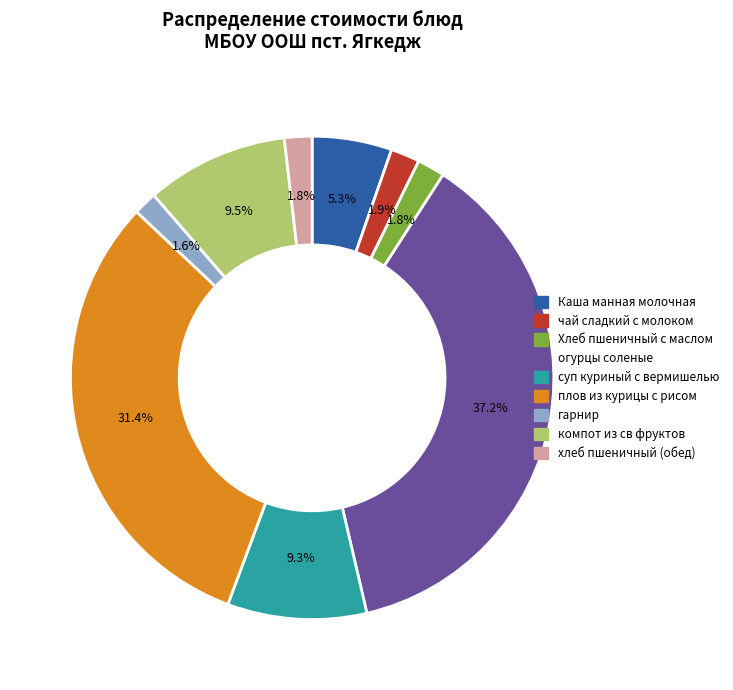

To the nearest percent, what is the difference between the гарнир and суп куриный с вермишелью slice percentages?

8%